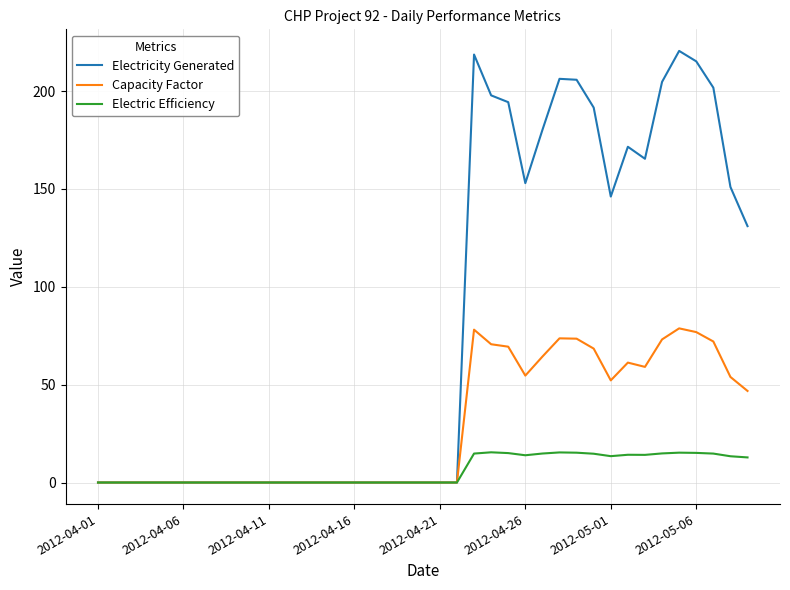

List the series in order of their peak value, lowest first.

Electric Efficiency, Capacity Factor, Electricity Generated